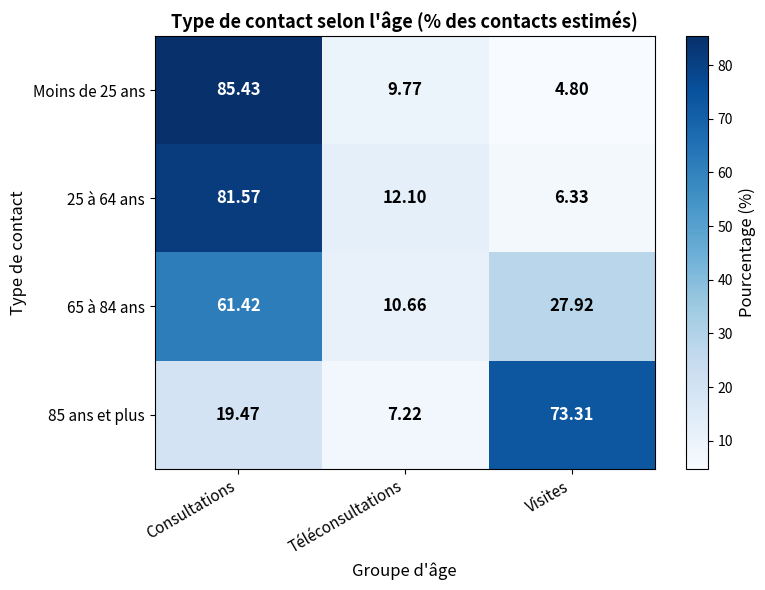

Count the number of categories in the chart.

3